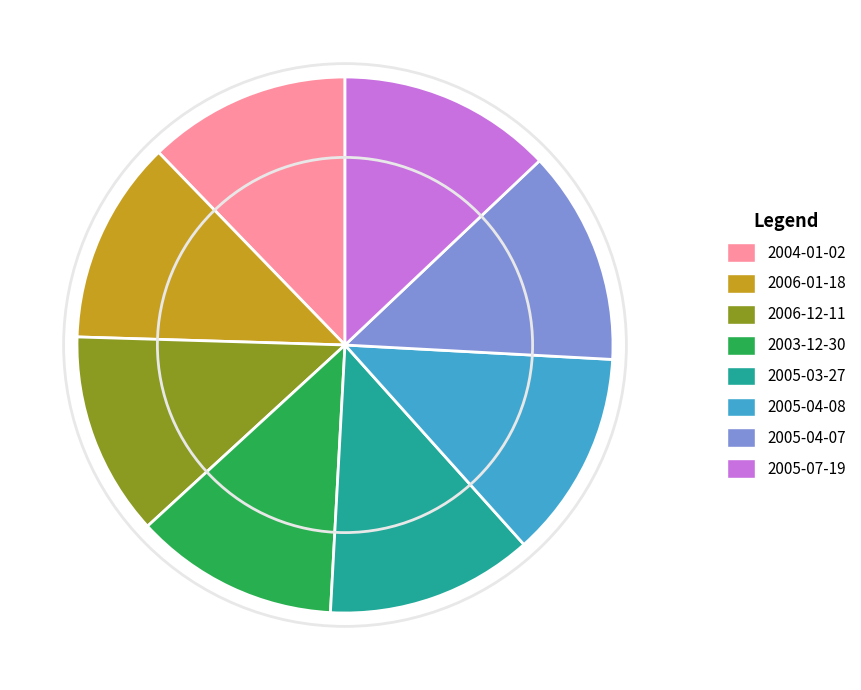

How many segments does this pie chart have?

8